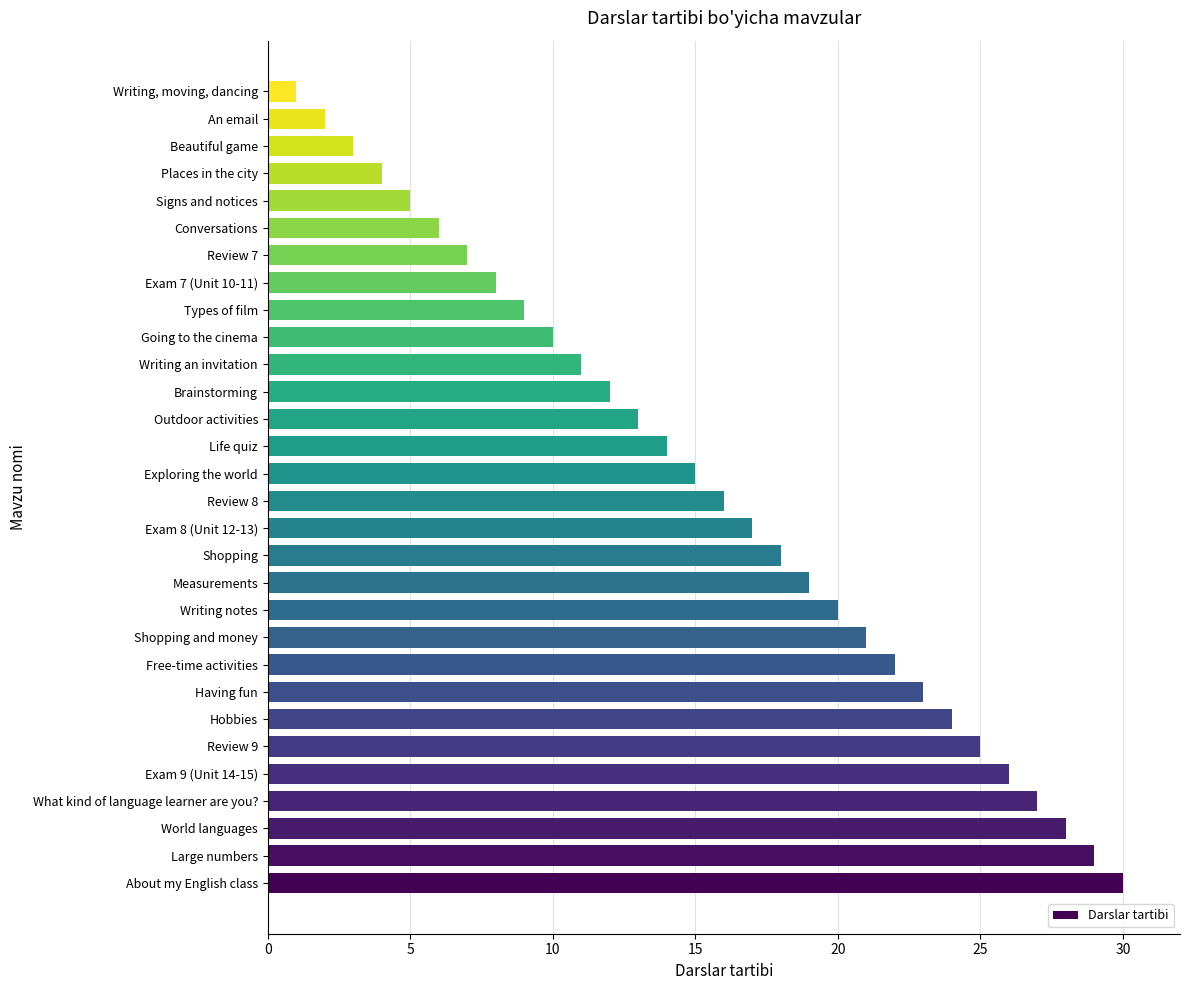

What is the ratio of the value at Places in the city to the value at Writing an invitation?

0.4